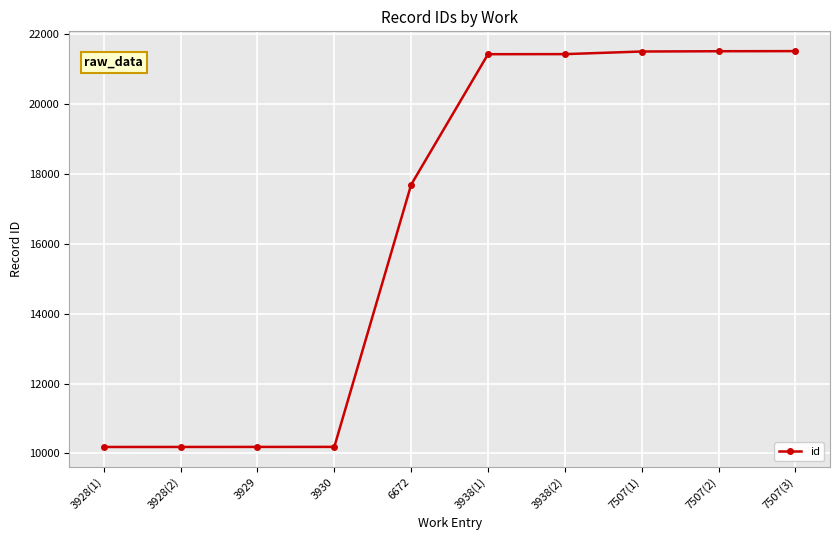

Between 3928(2) and 3938(1), which is larger?

3938(1)